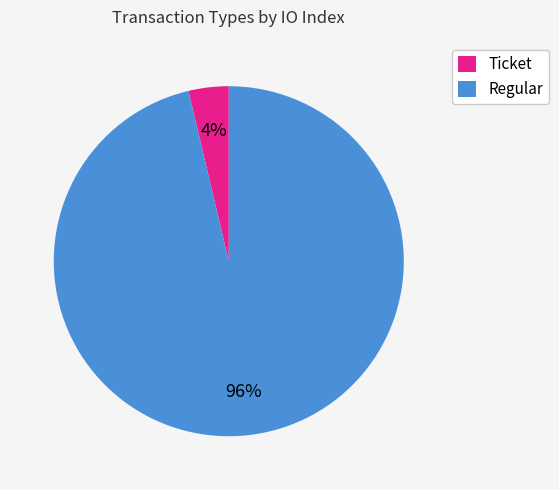

True or false: Ticket accounts for 17% of the total.

False